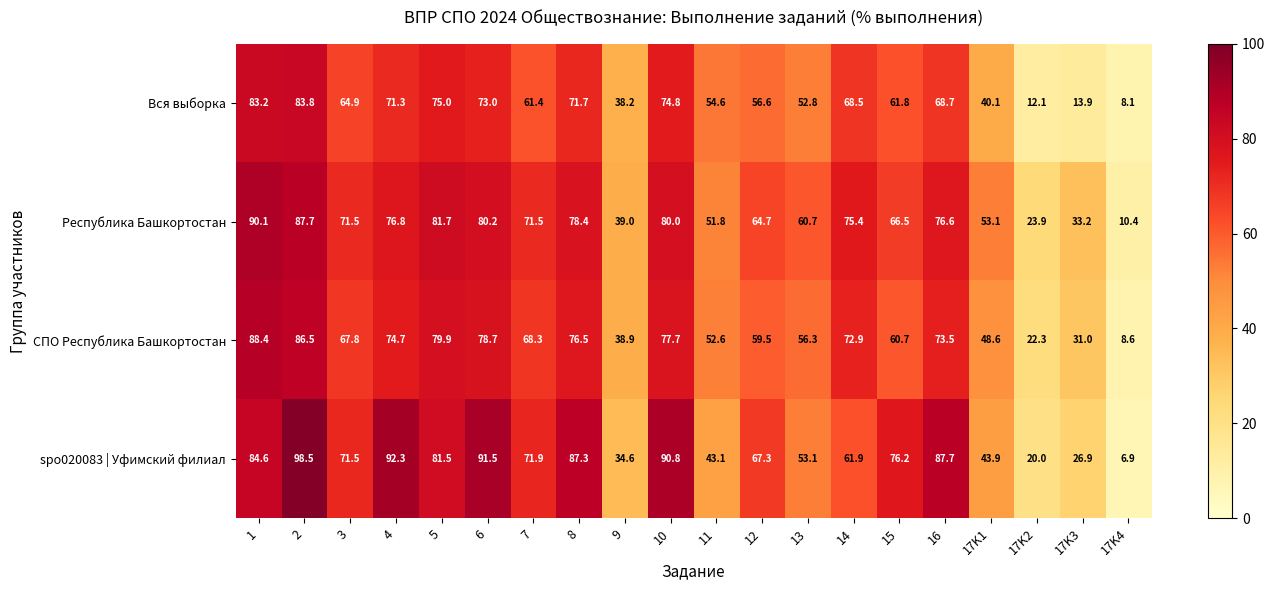

List the series in order of their peak value, highest first.

spo020083 | Уфимский филиал, Республика Башкортостан, СПО Республика Башкортостан, Вся выборка